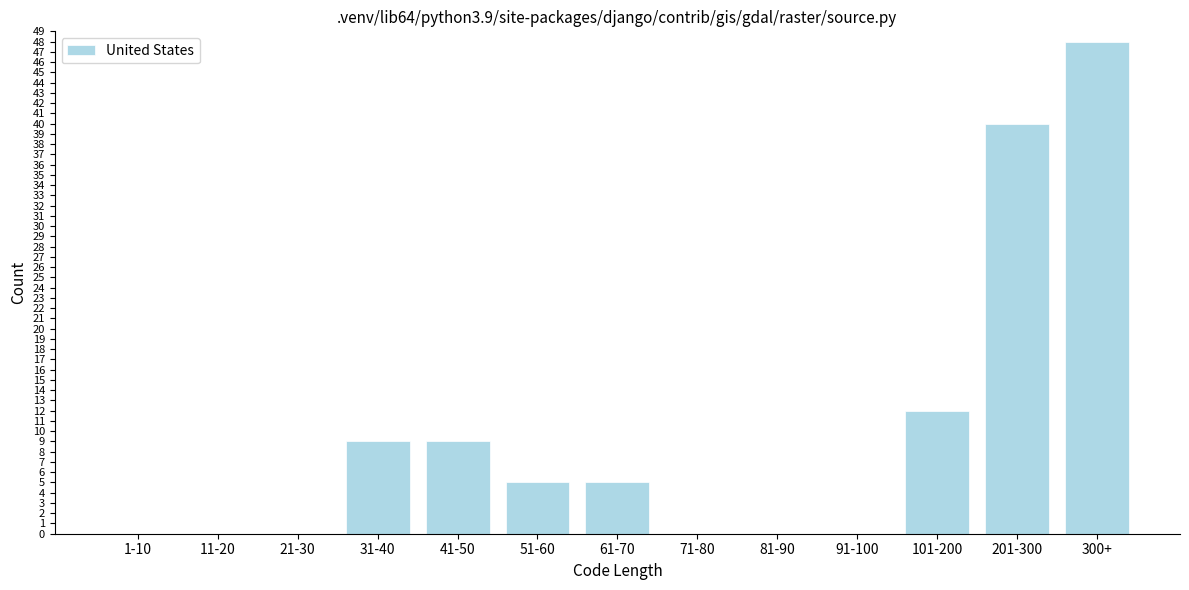

Reading left to right, list all the values displayed in this chart.

1-10=0	11-20=0	21-30=0	31-40=9	41-50=9	51-60=5	61-70=5	71-80=0	81-90=0	91-100=0	101-200=12	201-300=40	300+=48